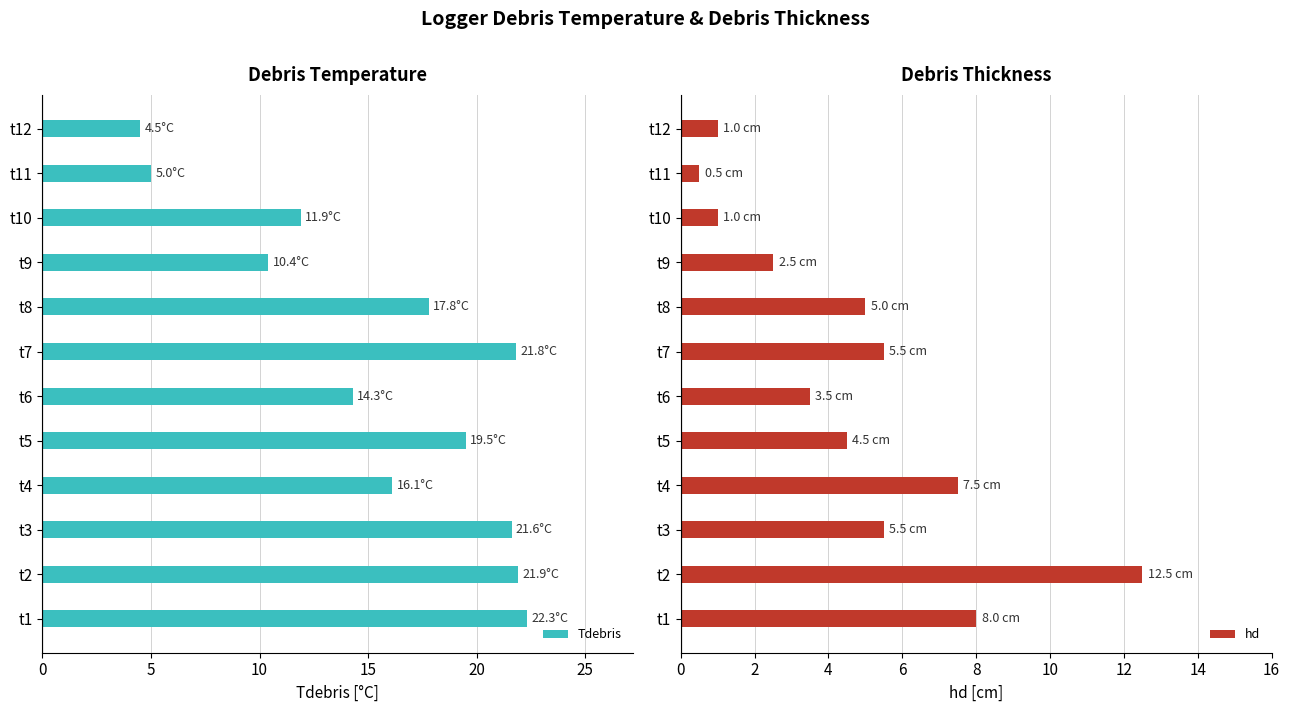

What is the sum of the hd values at t8 and t11?

5.5